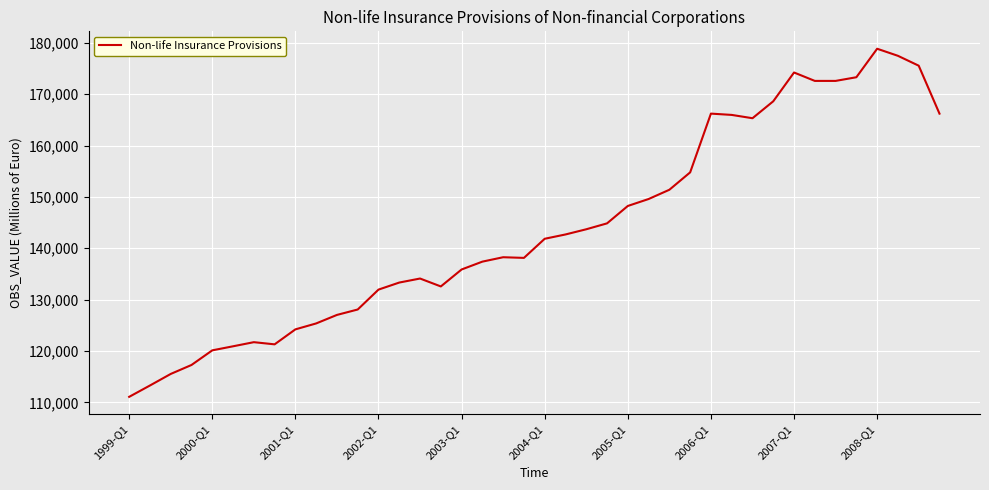

What is the minimum value shown in the chart?

111070.9